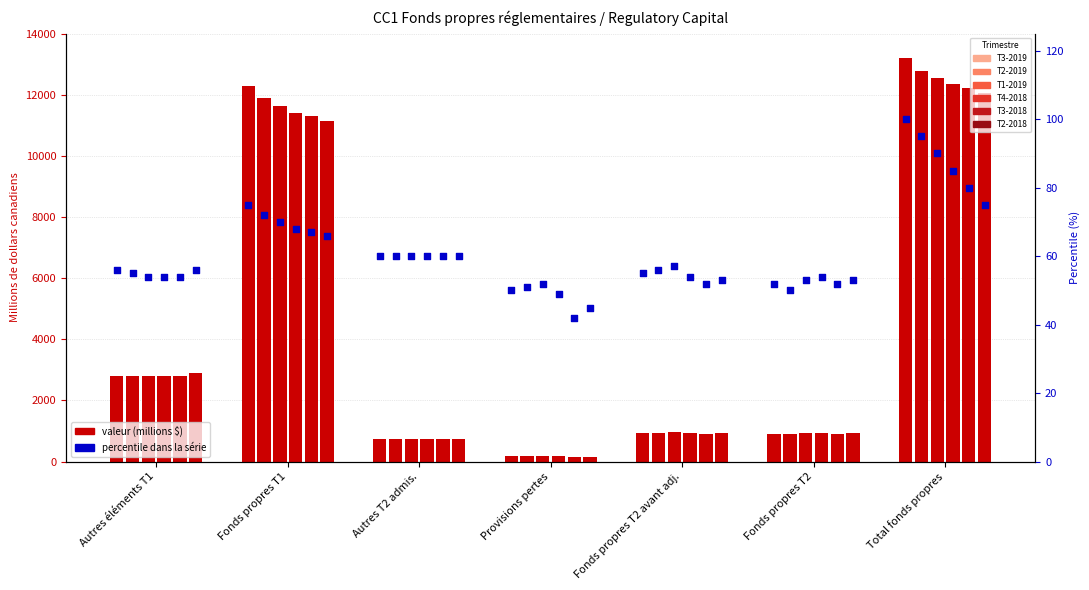

Which series reaches the minimum Y coordinate?

T3-2018